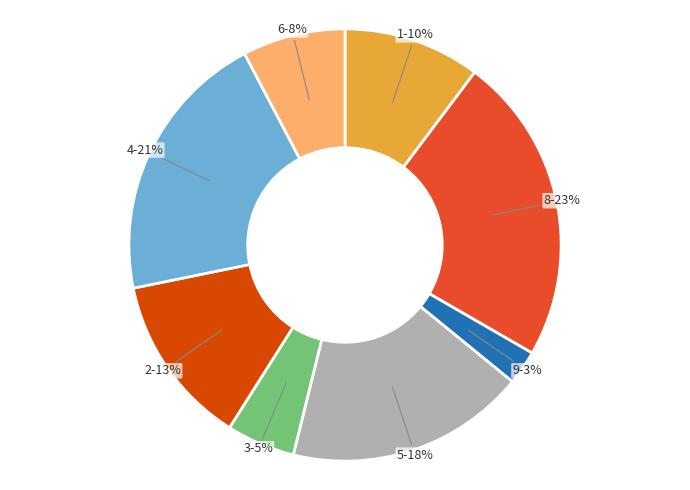

Is there any slice that represents more than half of the pie?

No